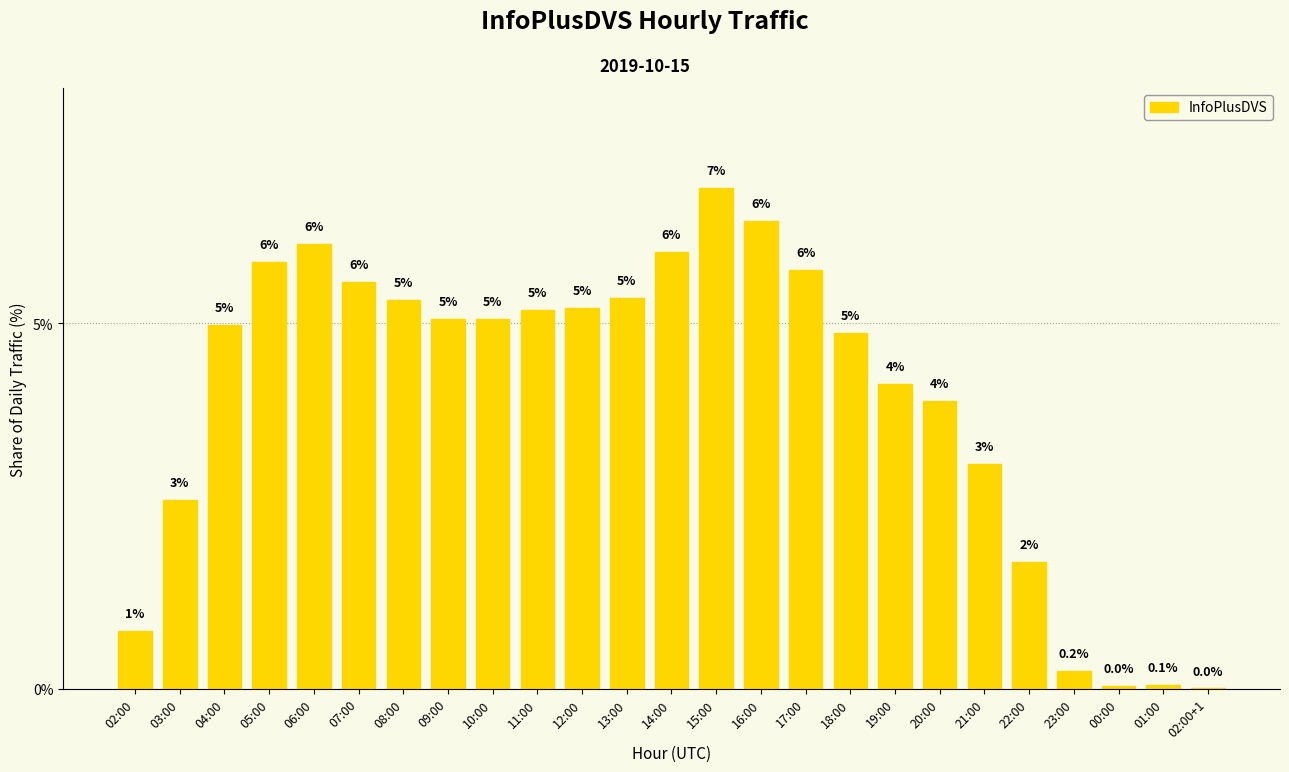

At which label is the value closest to 3?

21:00